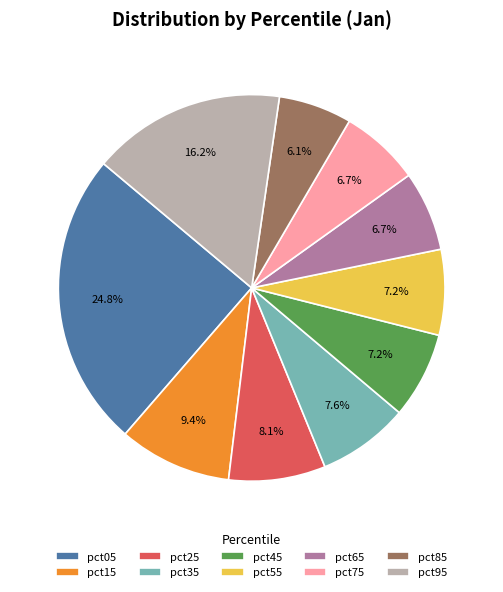

What is the ratio of the value at pct55 to the value at pct05?

0.3